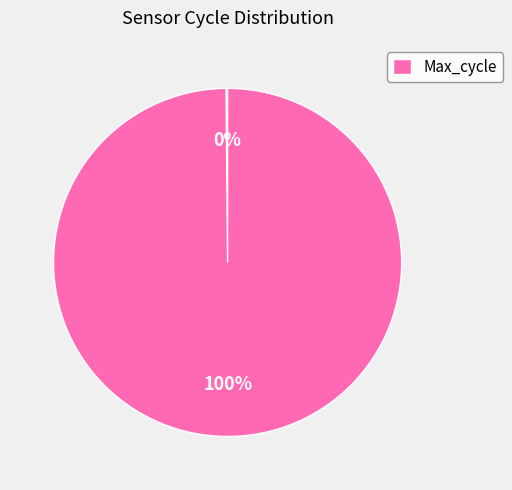

To the nearest percent, what is the difference between the largest and smallest slice percentages?

100%